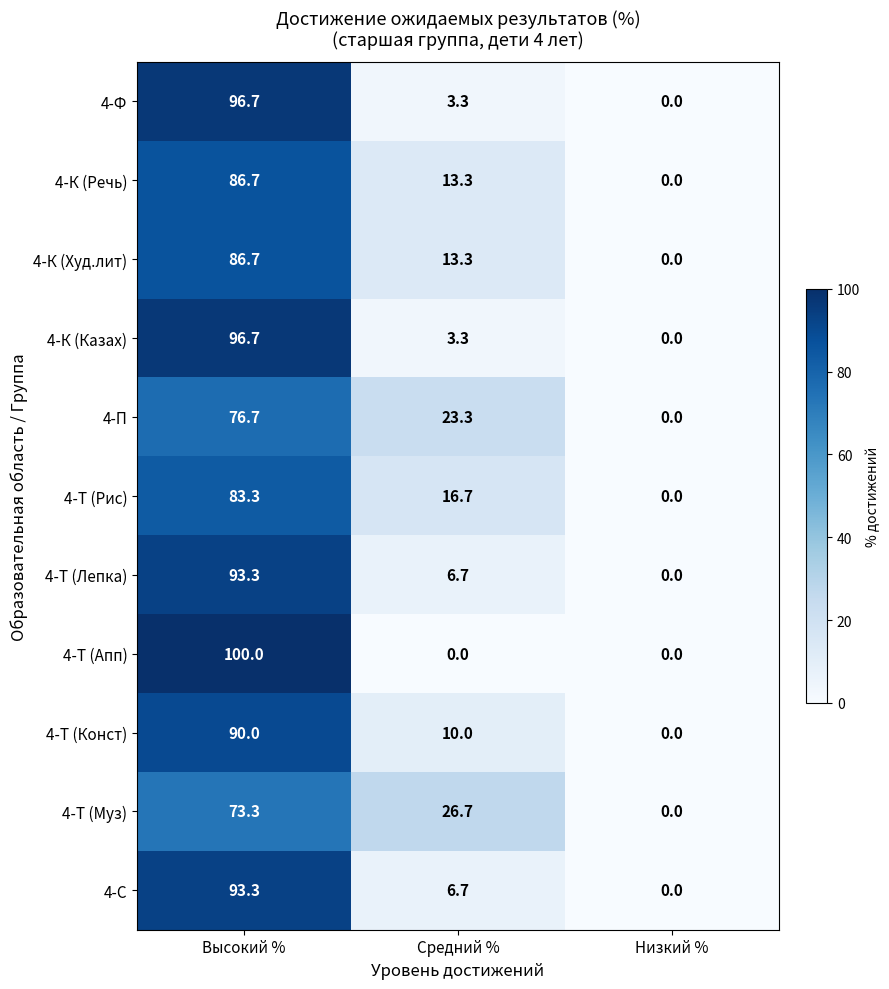

What is the average value of the 4-П series?

33.3